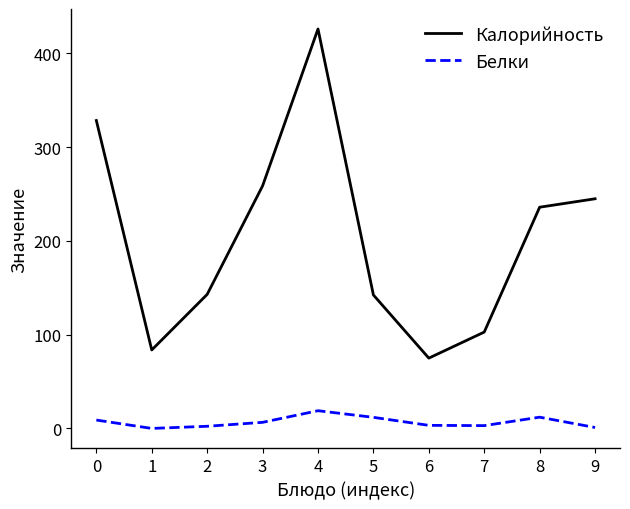

Rank the series by their maximum value, from highest to lowest.

Калорийность, Белки